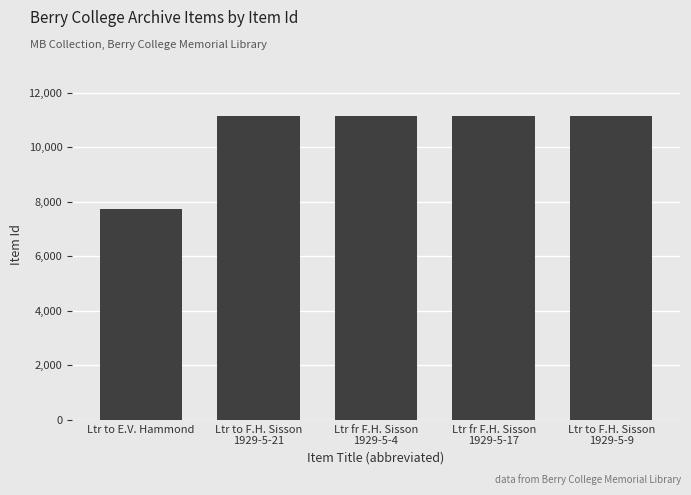

How many values are below 11162?

2